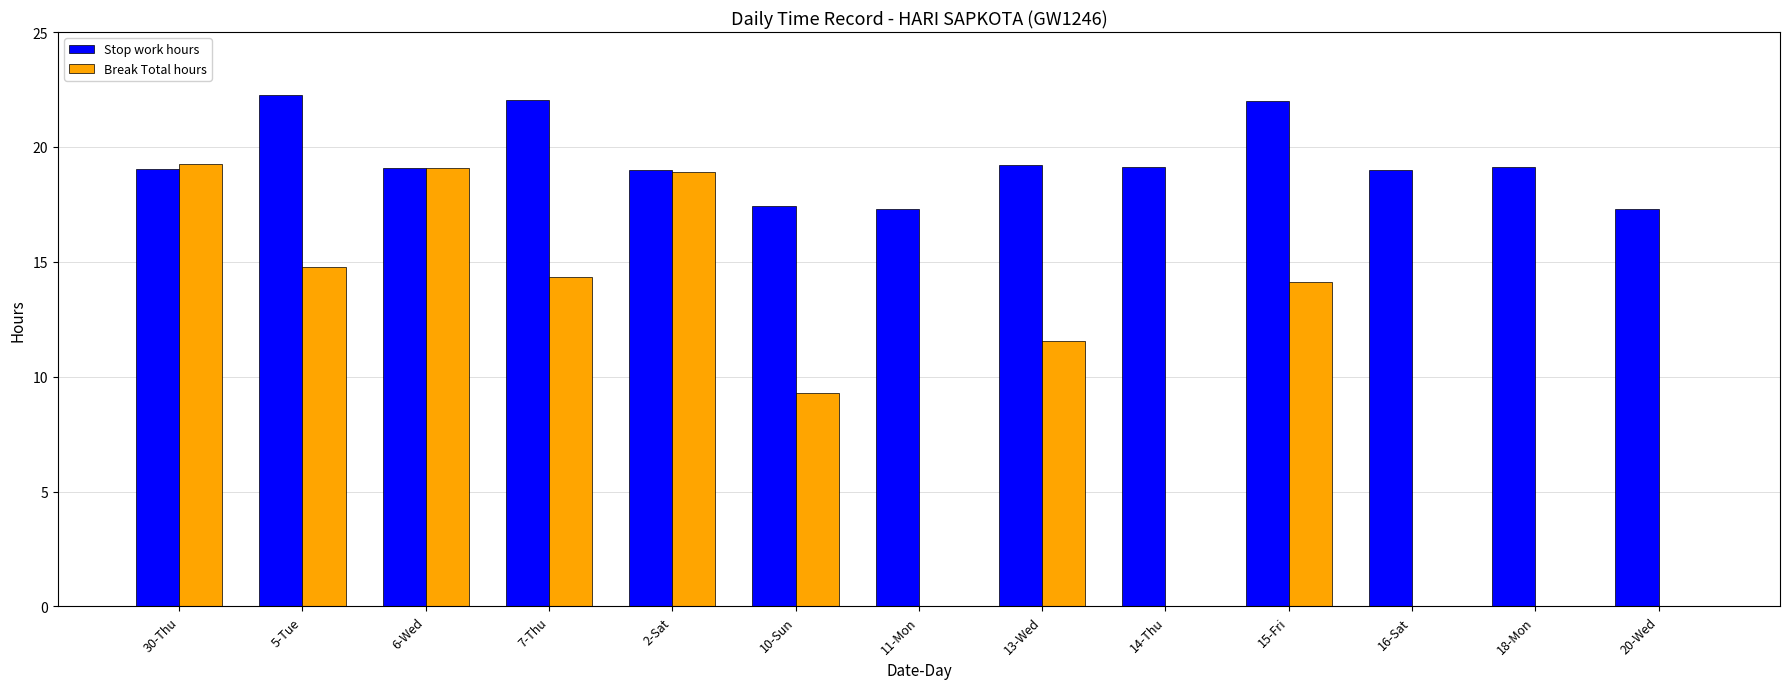

The value of Break Total hours at 2-Sat is 18.9. True or false?

True